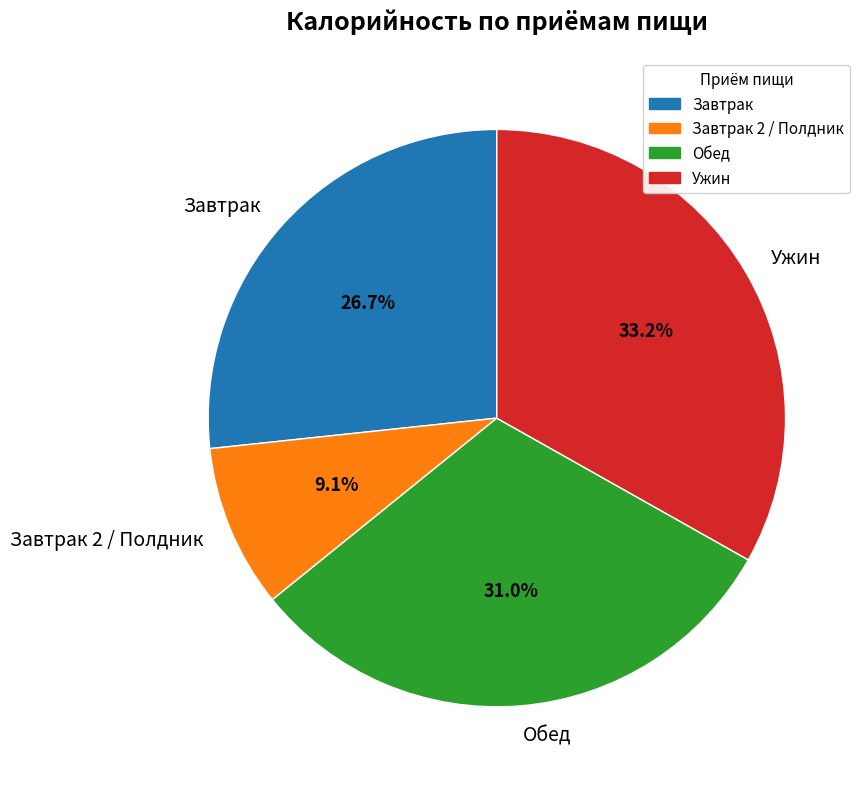

How much of the chart is everything except Ужин?

66.8%